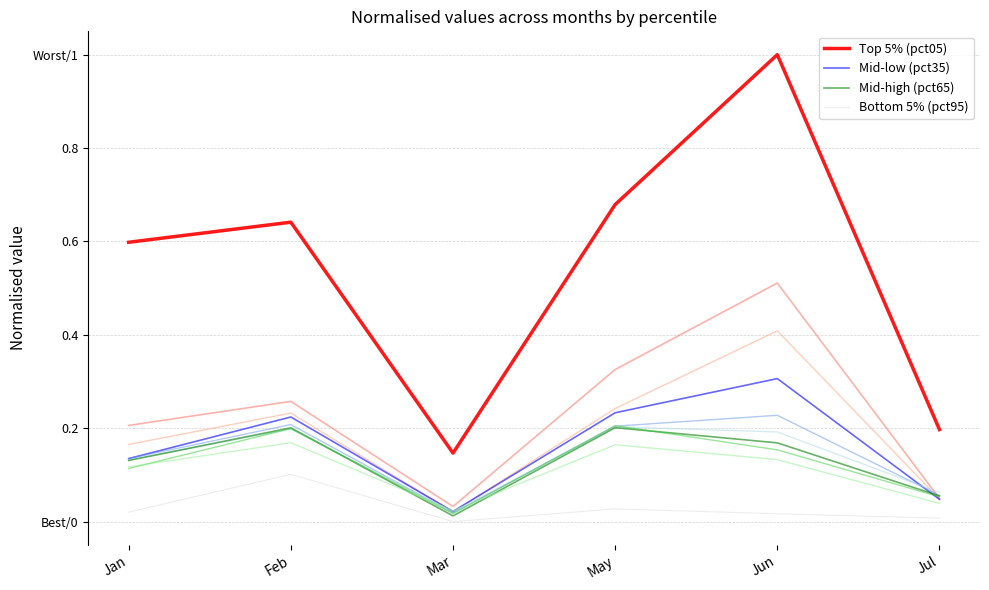

At which label is Mid-low (pct35) closest to 0?

Mar